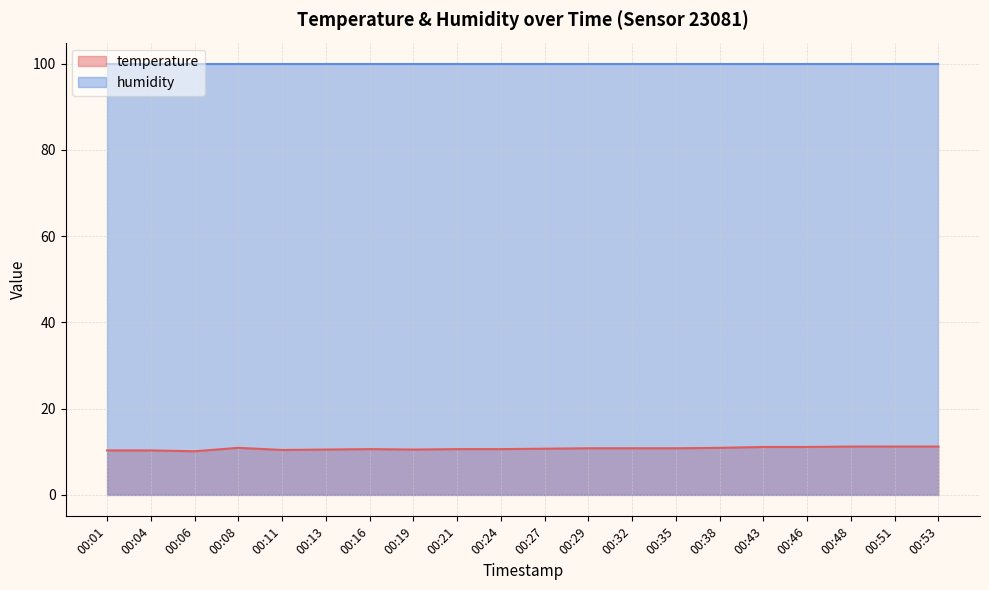

Which series has the largest total across all categories?

humidity